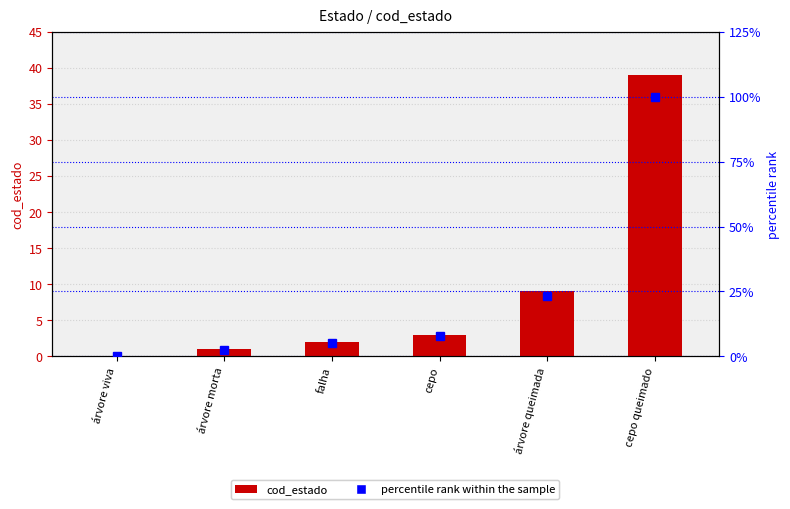

What is the label of the 2nd bar from the left?

árvore morta